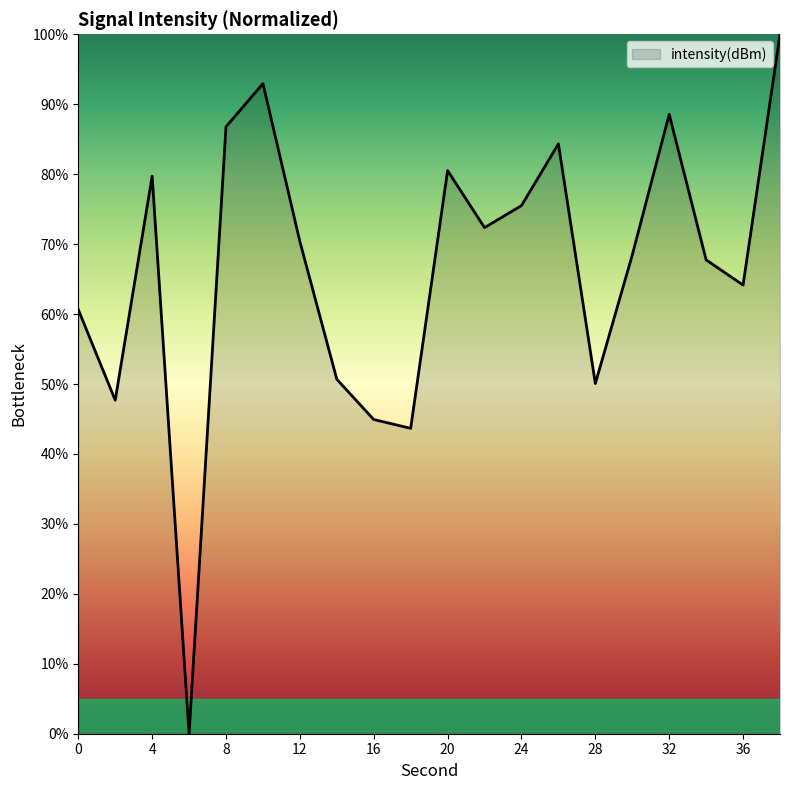

What is the difference between the maximum and minimum values?

100.0